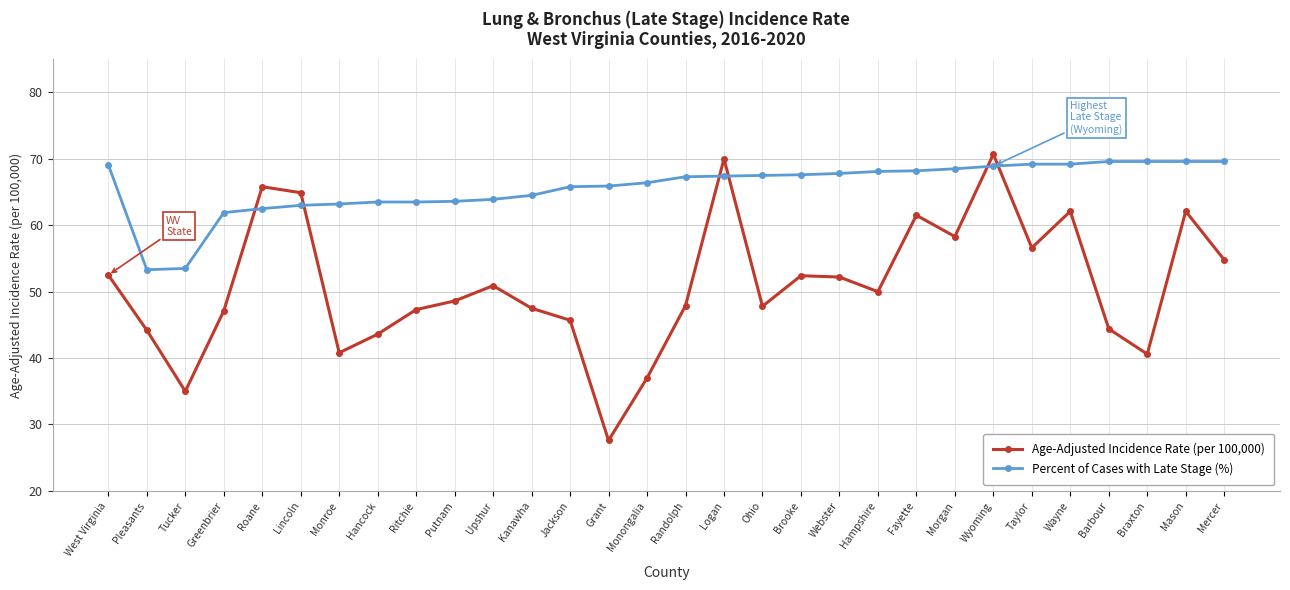

True or false: Percent of Cases with Late Stage (%) has a value of 81.7 at Greenbrier.

False